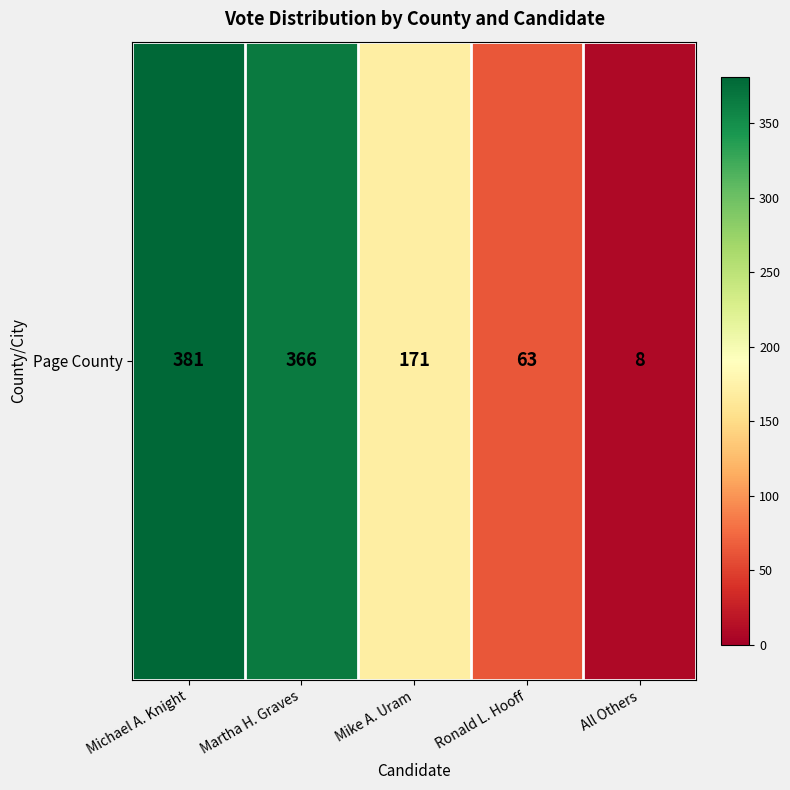

How many values are below 171?

2